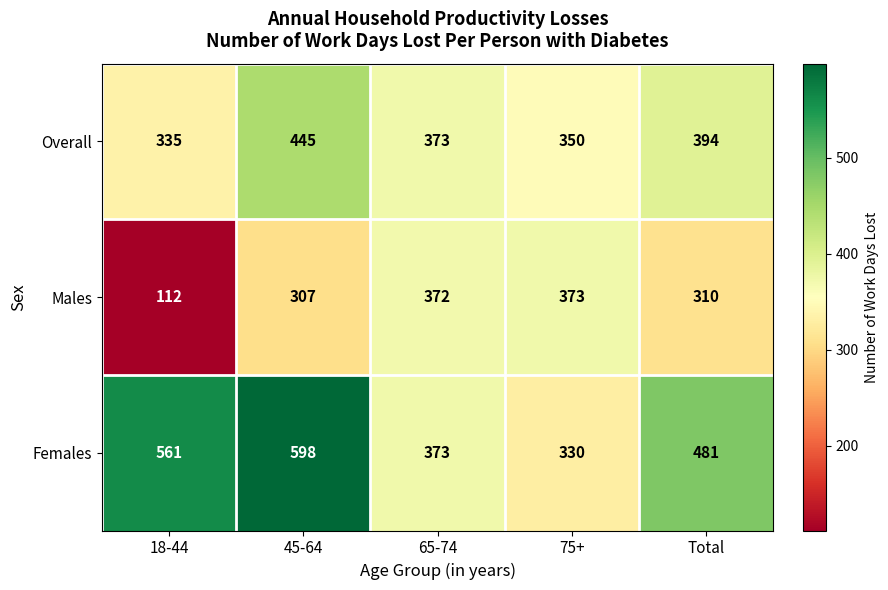

Rank the series by their maximum value, from lowest to highest.

Males, Overall, Females